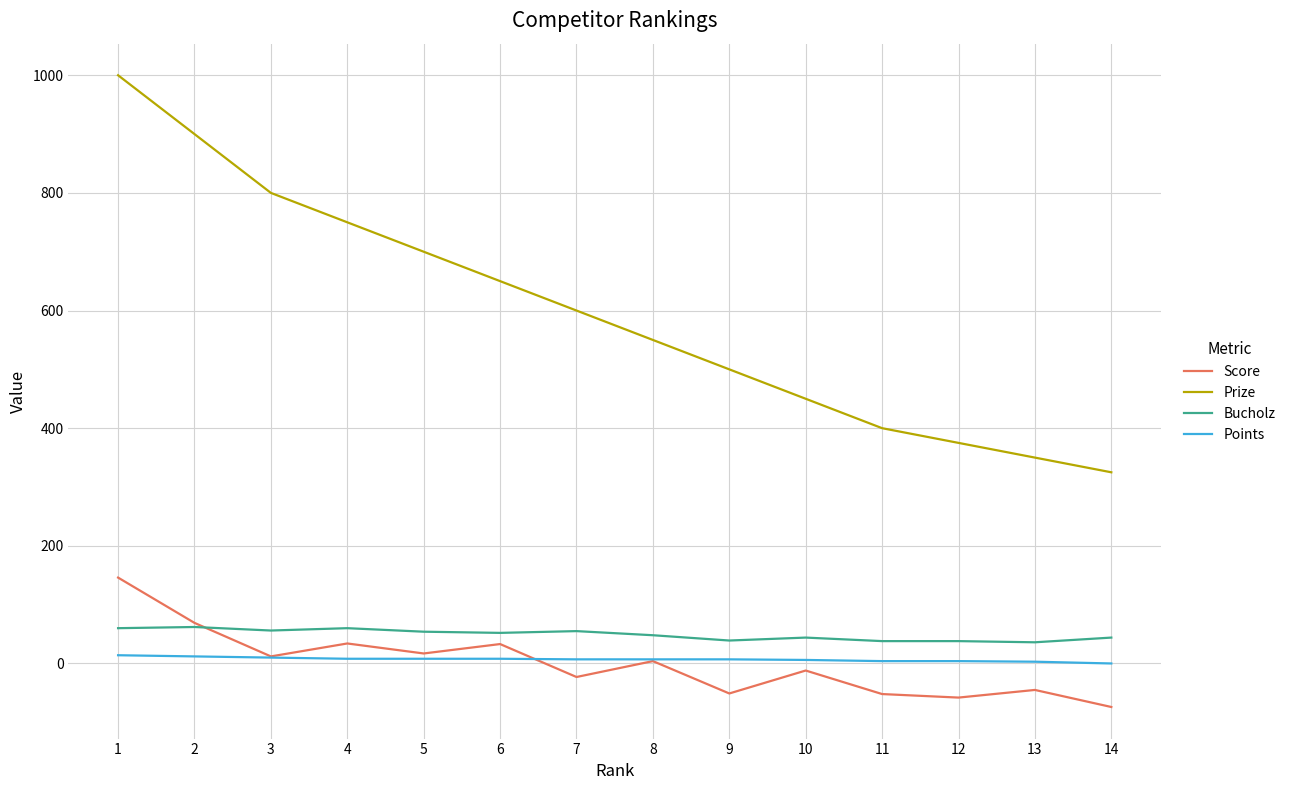

Rank the series by their maximum value, from lowest to highest.

Points, Bucholz, Score, Prize